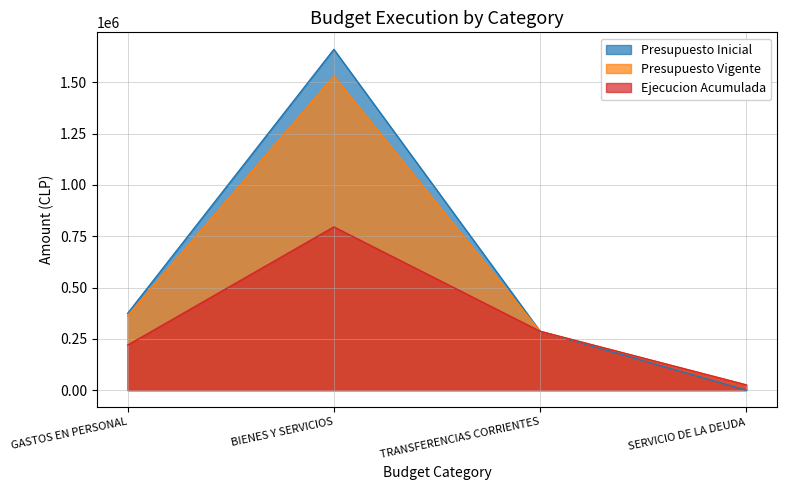

At which category is the sum across all series the highest?

BIENES Y SERVICIOS